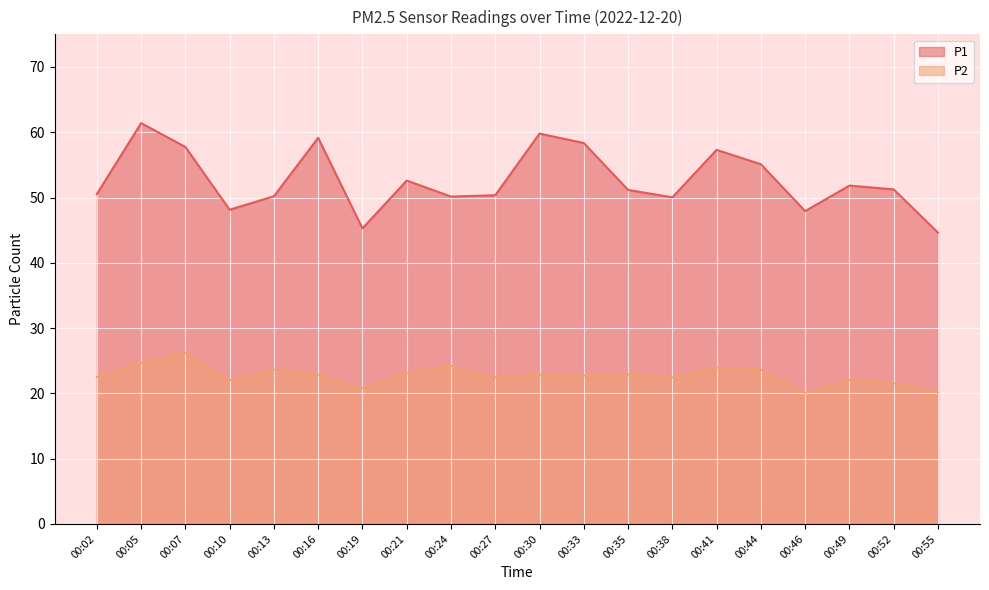

Count the number of categories in the chart.

20